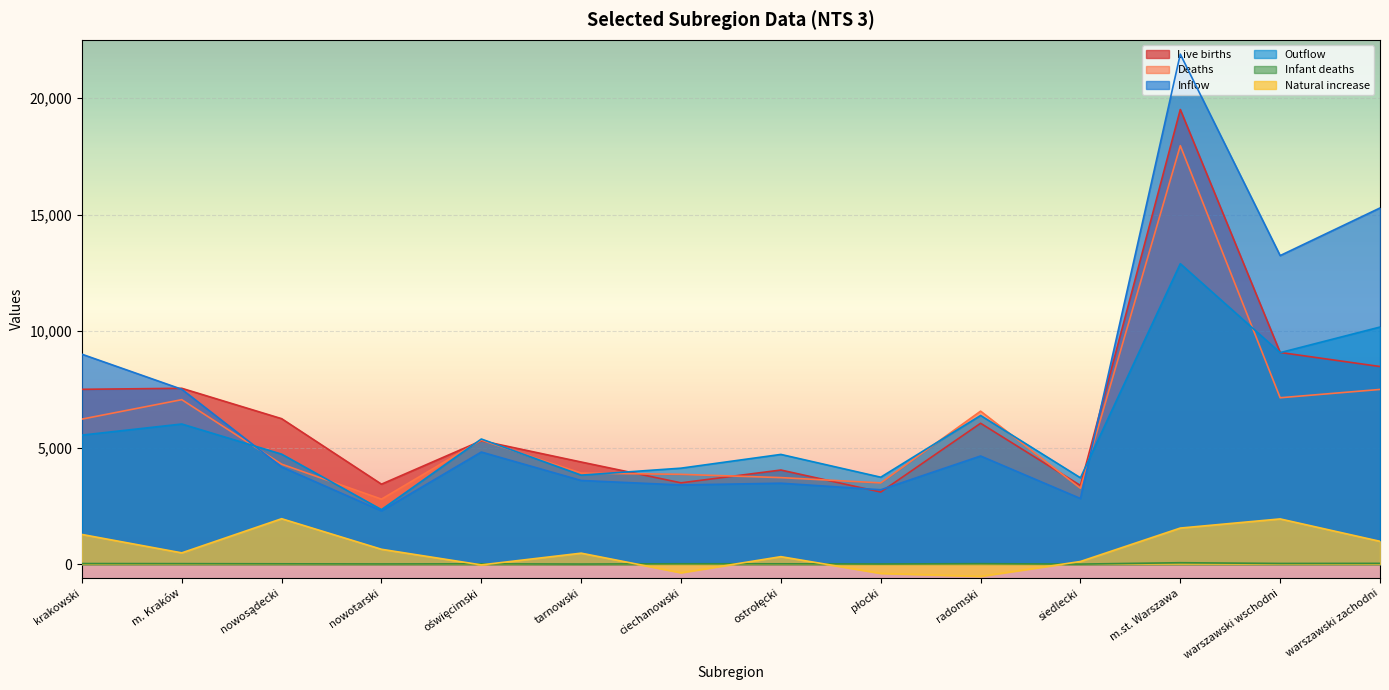

What is the approximate value of Infant deaths at nowotarski, to the nearest 10?

10